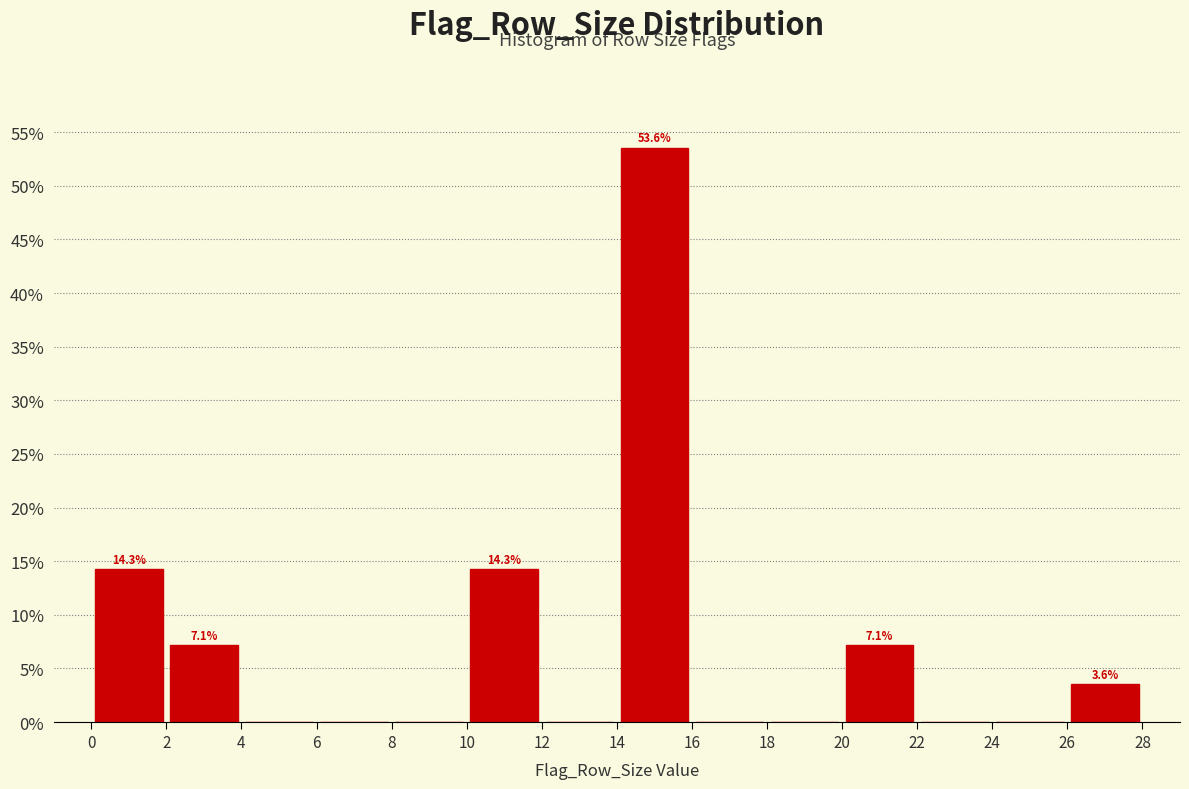

Over which range of the x-axis is the bar tallest?

14 to 16